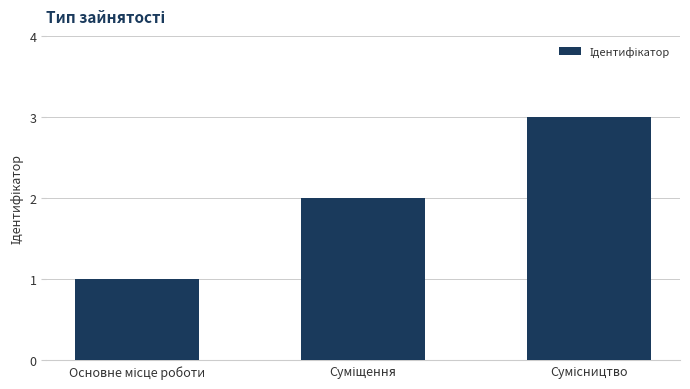

What is the maximum value shown in the chart?

3